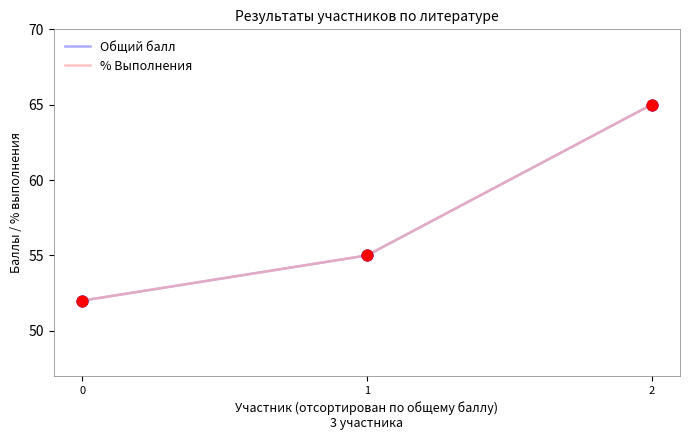

Is this an area chart (filled region under the line)?

No